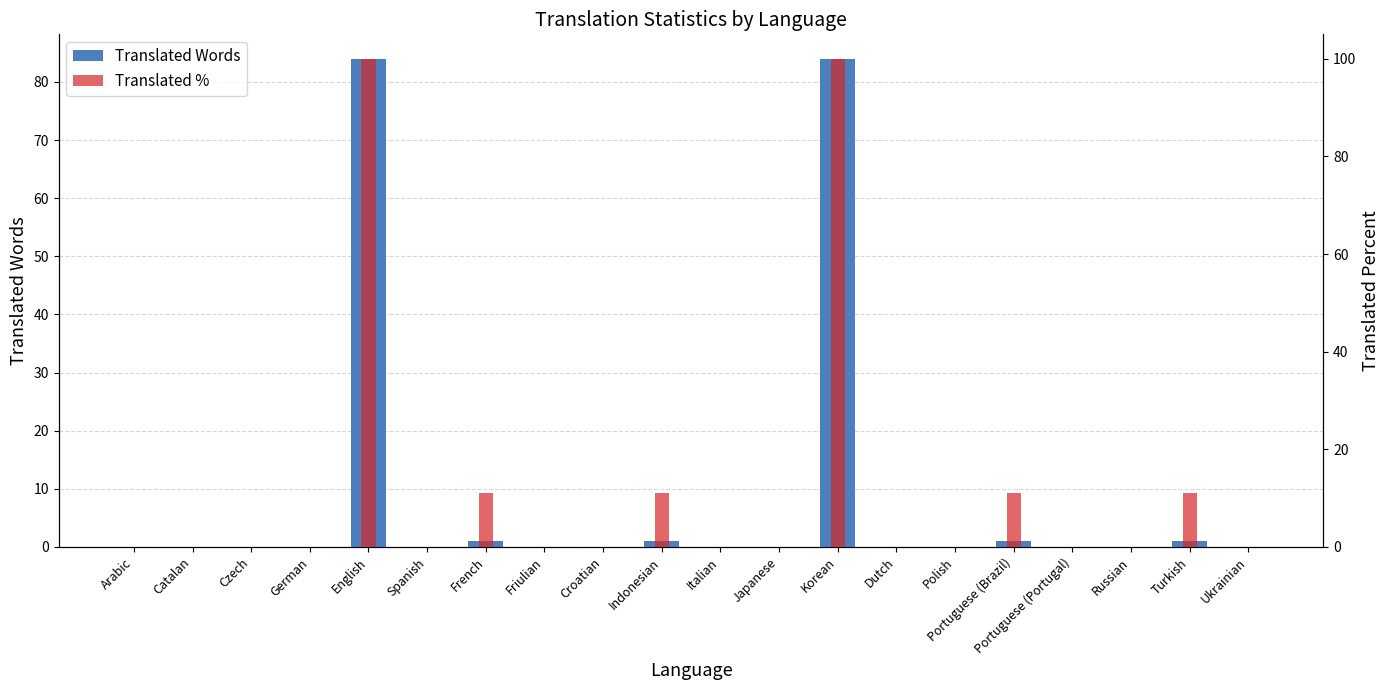

What is the greatest value displayed?

100.0